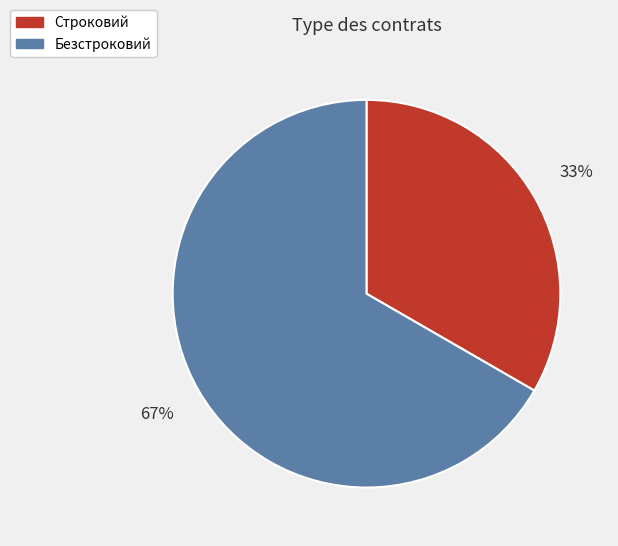

How many segments does this pie chart have?

2